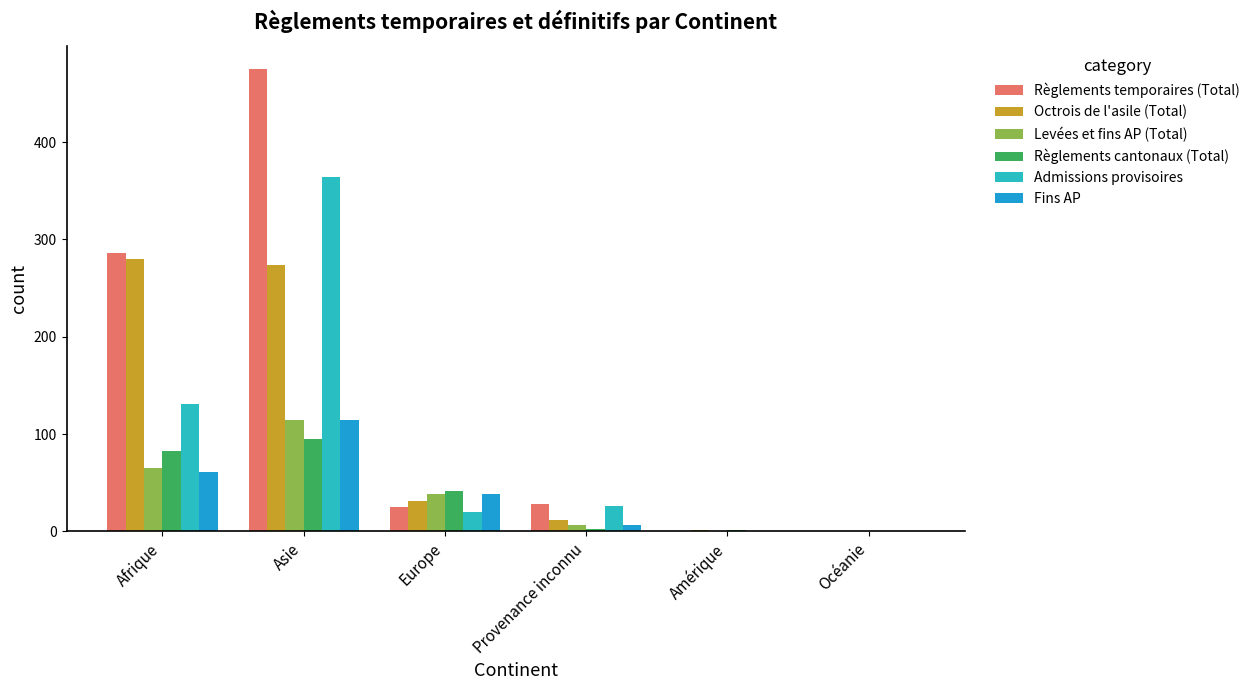

Count the number of categories in the chart.

6